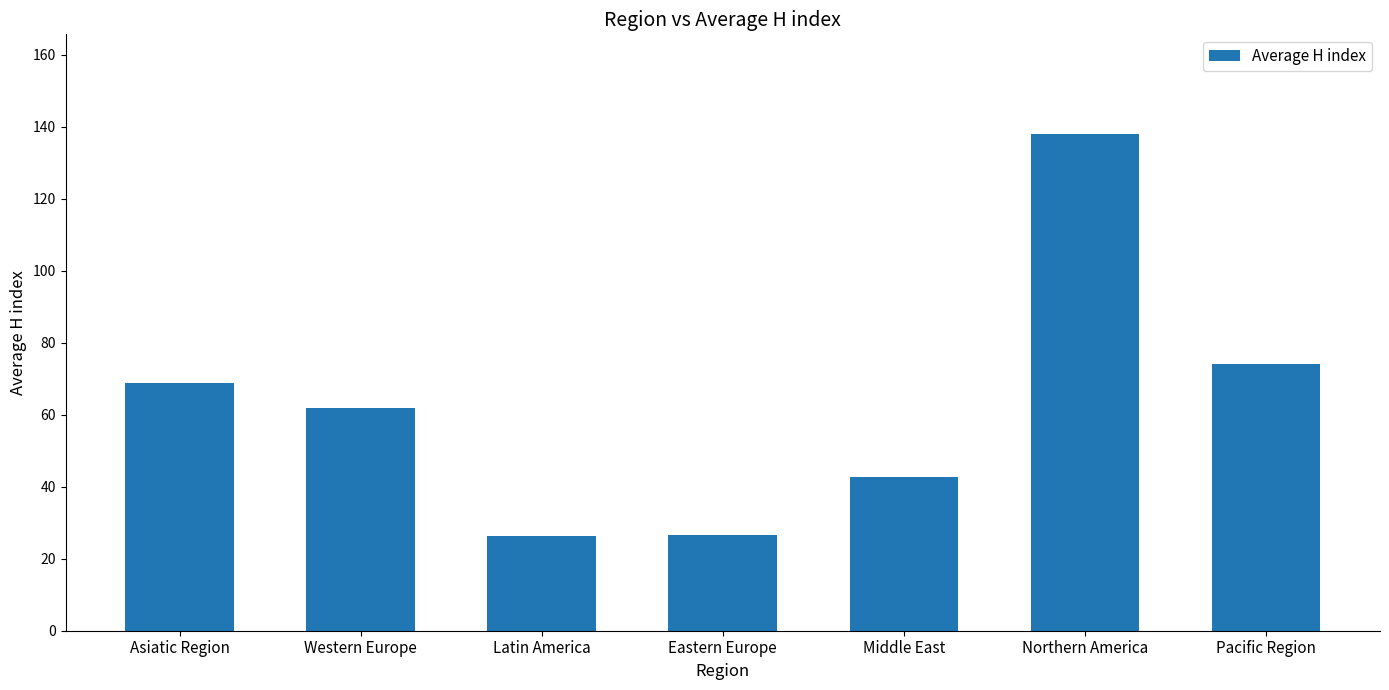

Where is the data nearest to the value 82?

Pacific Region